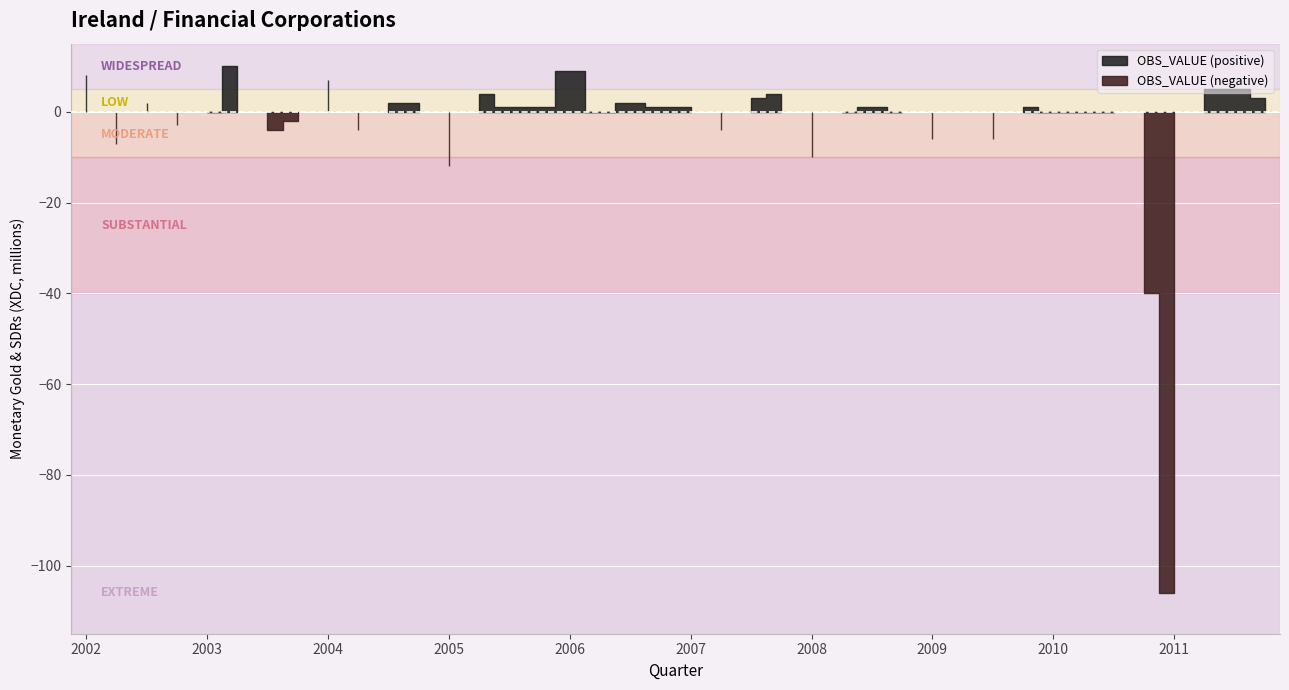

What is the change in value from 2002-Q3 to 2010-Q3?

-2